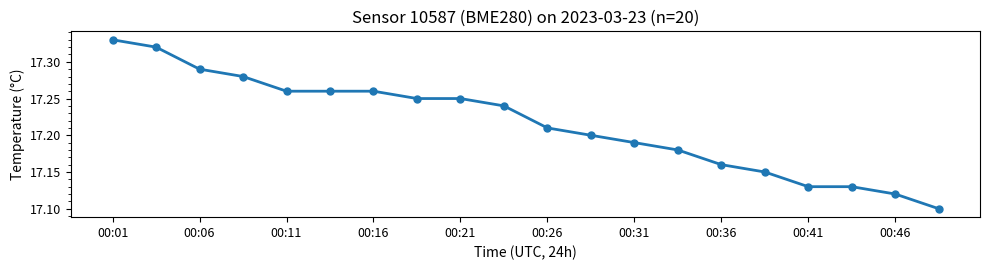

What is the difference between the maximum and minimum values?

0.2